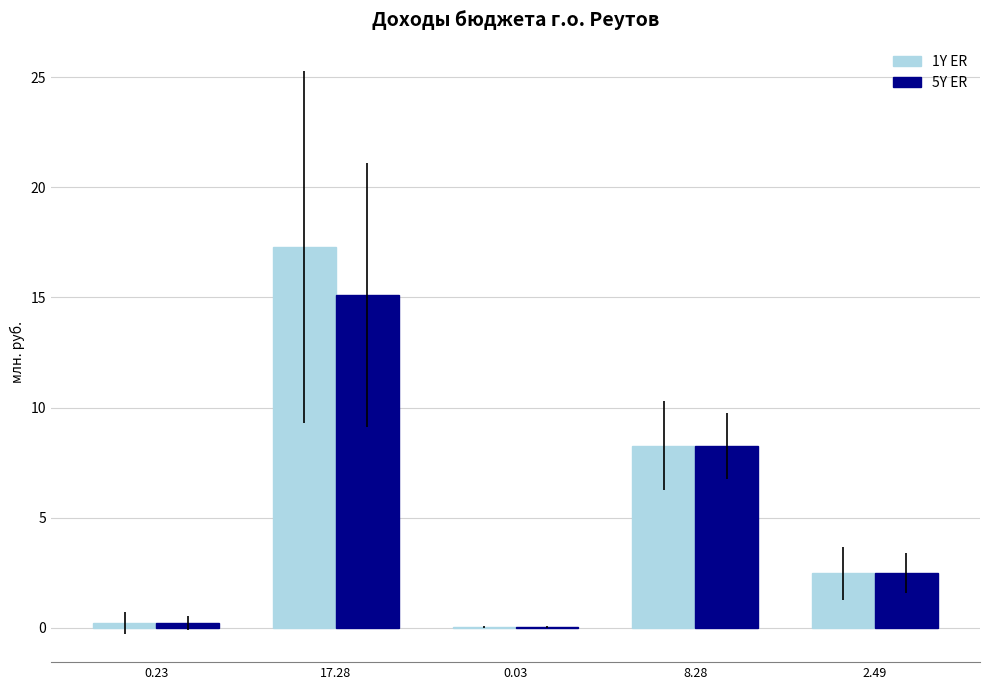

How many data points in 1Y ER are above 2?

3